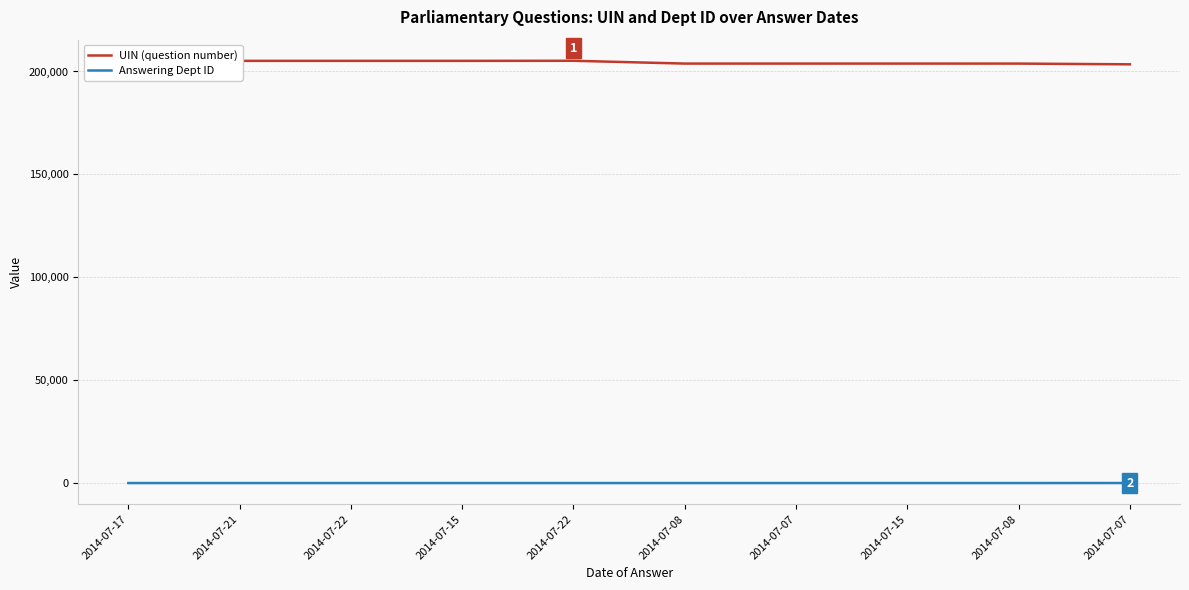

How many lines are shown in the chart?

2